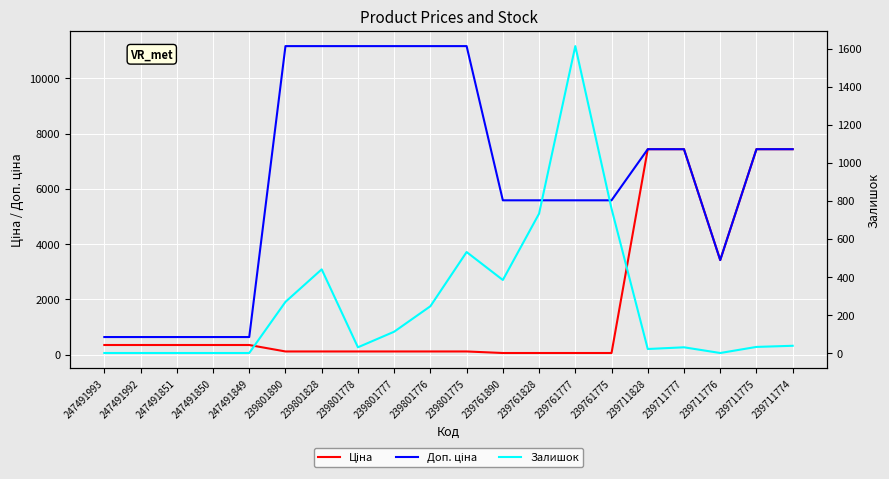

How many Доп. ціна values are between 3421 and 11169?

15